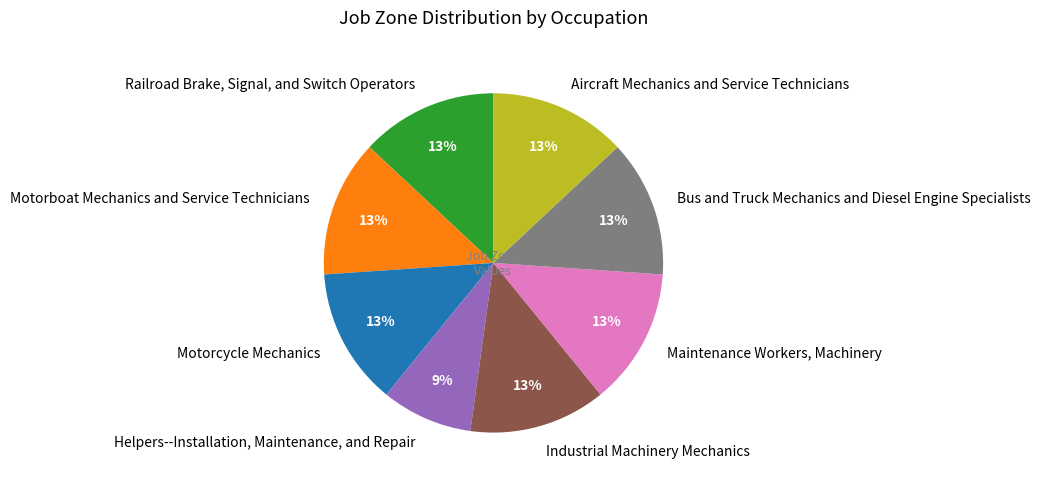

Is it true that Motorboat Mechanics and Service Technicians is 4% of the pie?

False